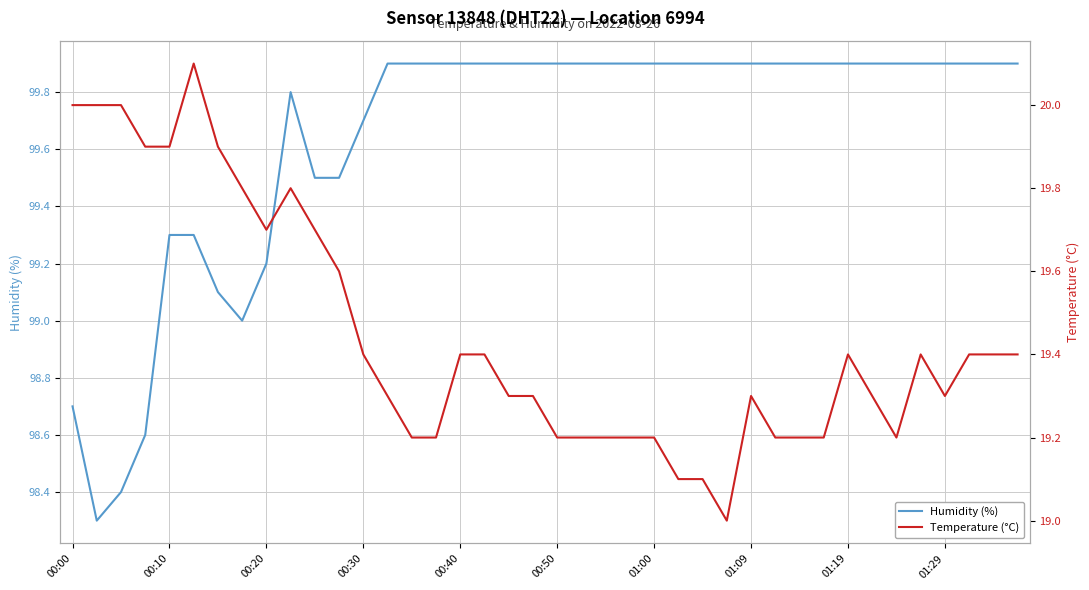

What is the difference between the highest and lowest values at 11?

79.9